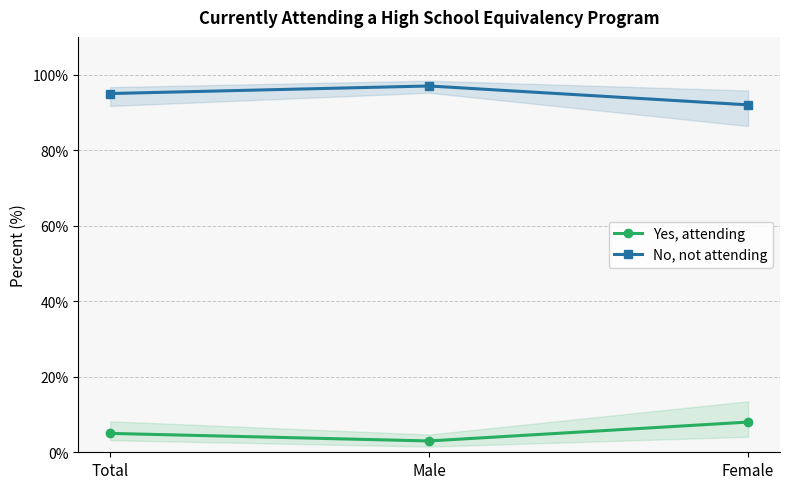

Rank the series by their average value, from lowest to highest.

Yes, attending, No, not attending